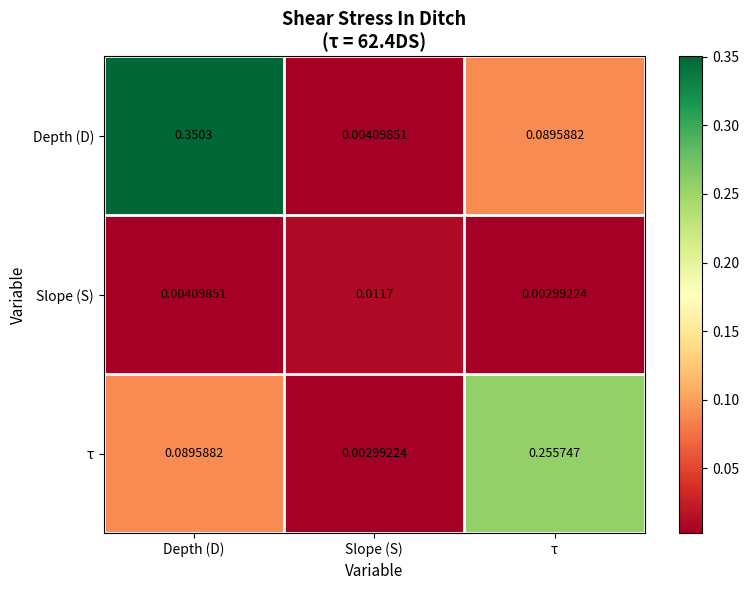

At which category does the chart reach its peak across all series?

Depth (D)